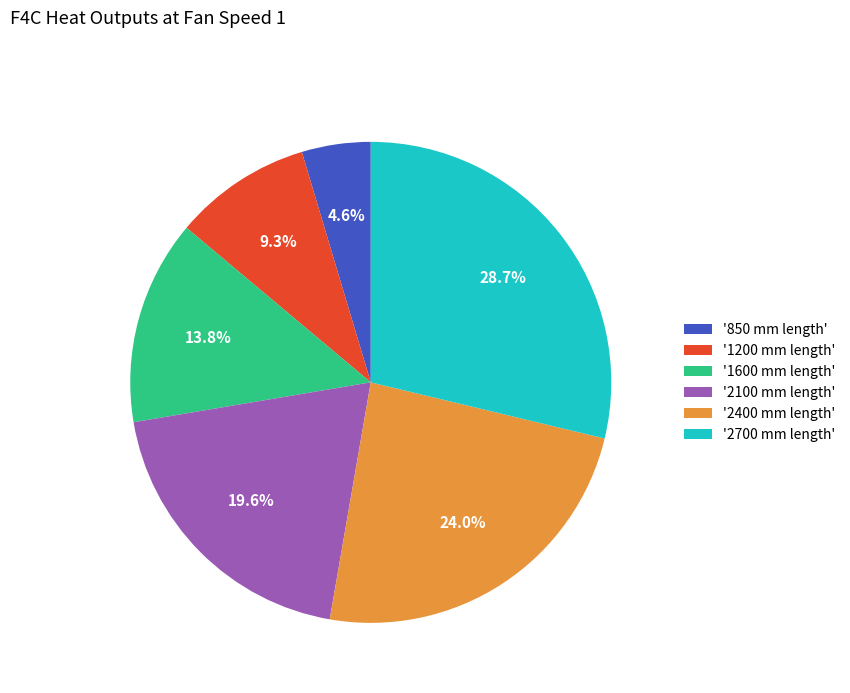

Rank the categories by value from highest to lowest.

'2700 mm length', '2400 mm length', '2100 mm length', '1600 mm length', '1200 mm length', '850 mm length'